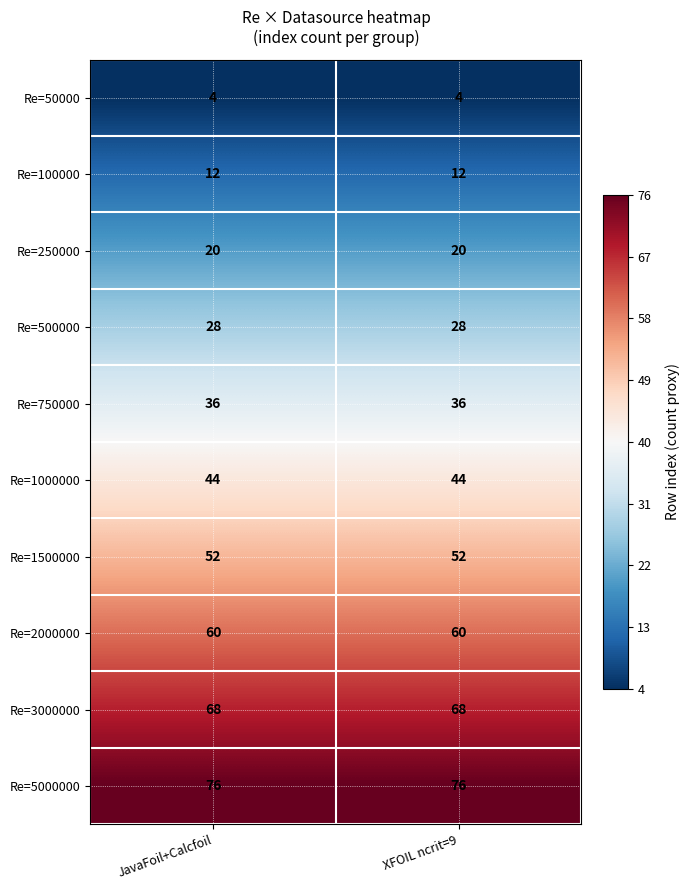

Reading right to left, extract all data points from this chart.

Re=50000: 4	4
Re=100000: 12	12
Re=250000: 20	20
Re=500000: 28	28
Re=750000: 36	36
Re=1000000: 44	44
Re=1500000: 52	52
Re=2000000: 60	60
Re=3000000: 68	68
Re=5000000: 76	76